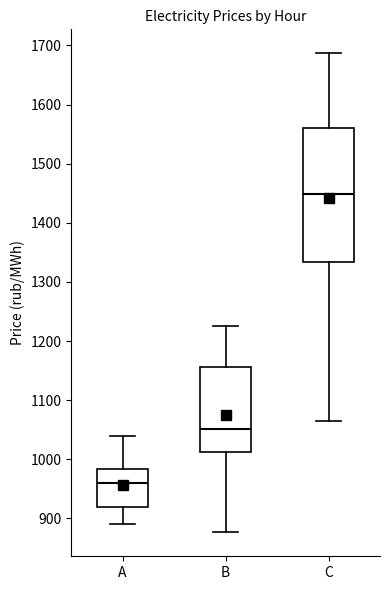

Where does the upper whisker of the box for B end on the y-axis? The values are not printed on the chart, so give them approximately, as read against the axis.

1230